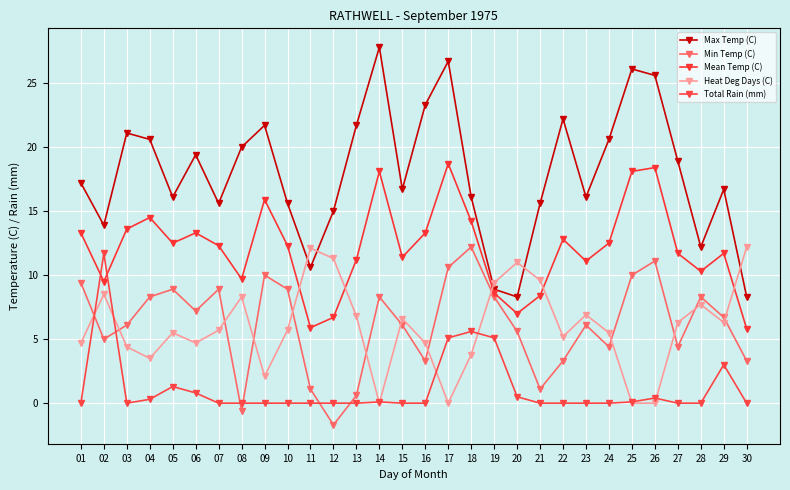

True or false: Mean Temp (C) and Total Rain (mm) cross at least once.

True